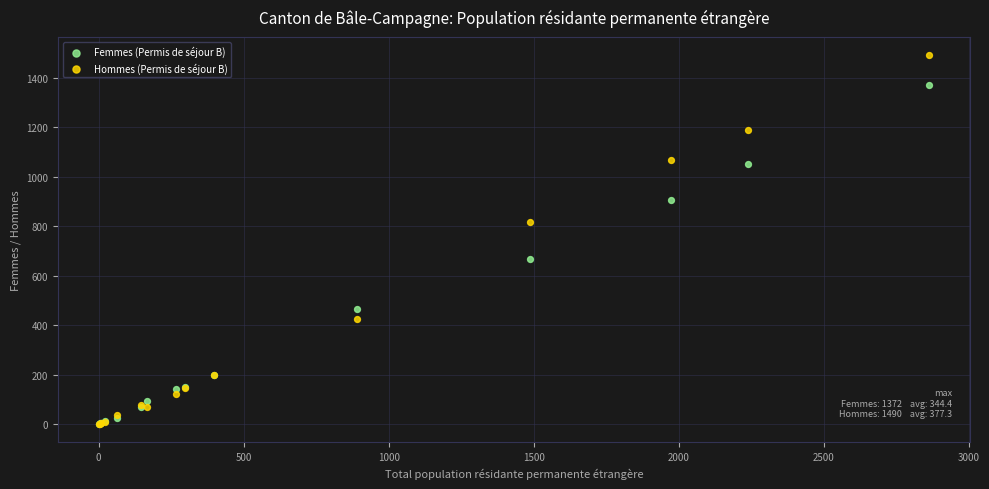

In the Femmes (Permis de séjour B) series, what Y value is closest to 686?

669